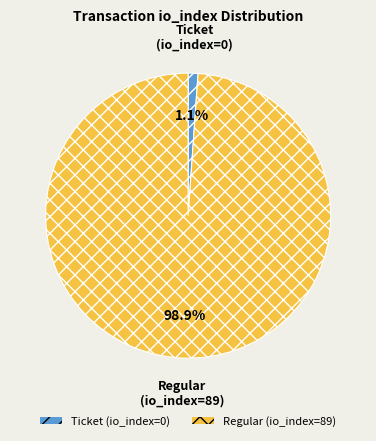

Is there any slice that represents more than half of the pie?

Yes